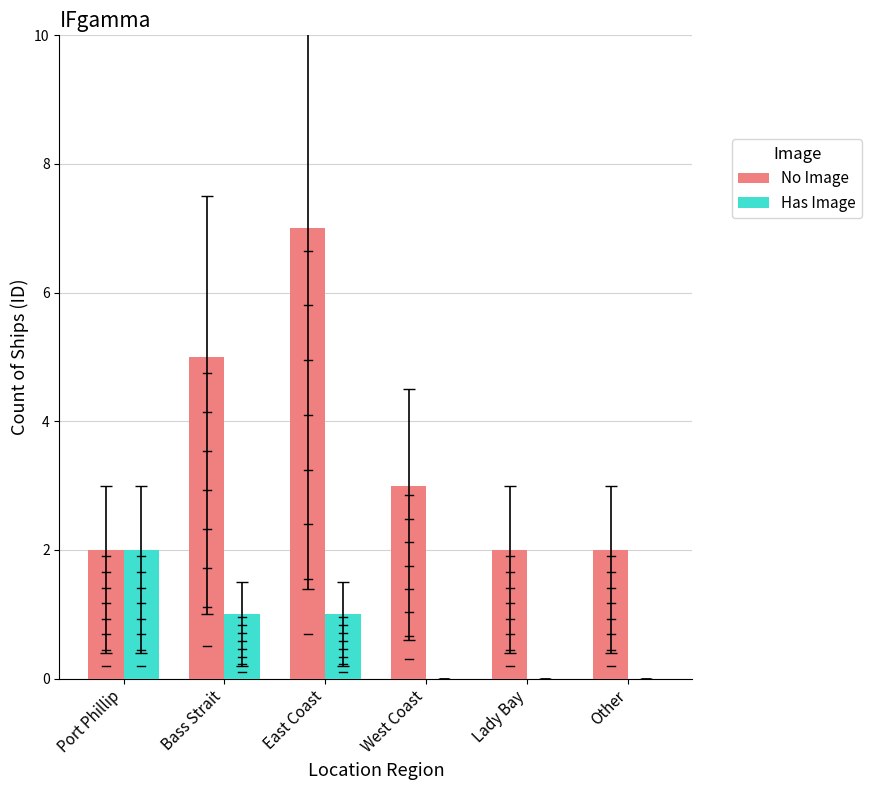

Where does the Has Image series first go above 1?

Port Phillip